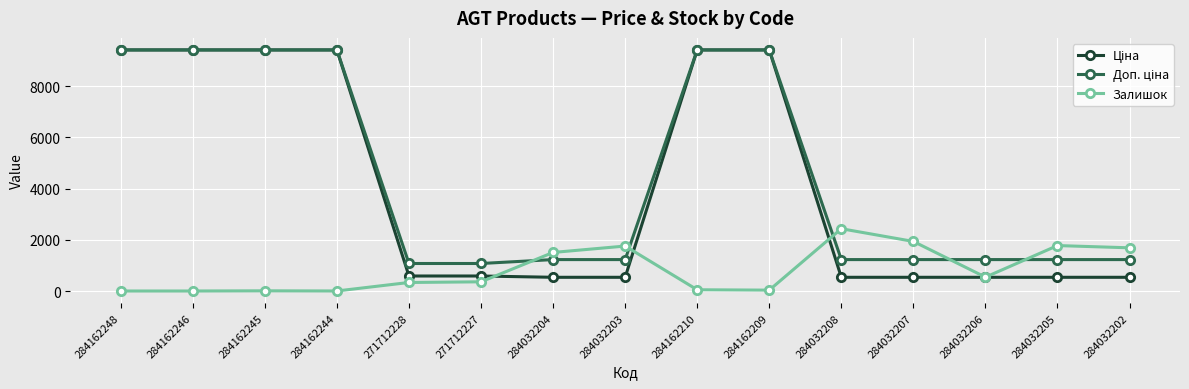

What is the spread (max minus min) of values at 284032203?

1220.6